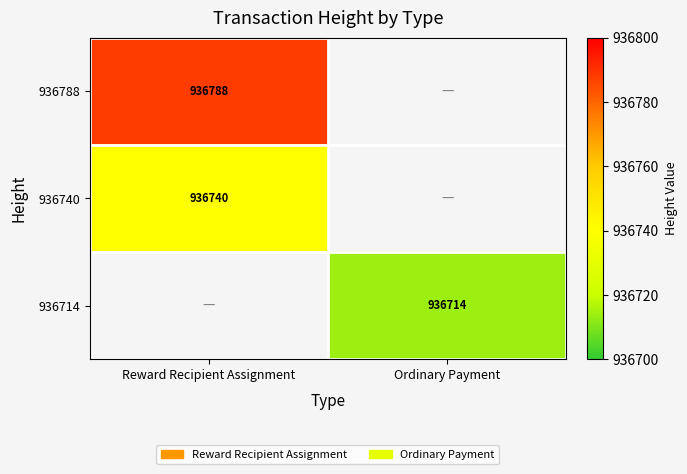

The 936740 series shows 936740 at Reward Recipient Assignment. True or false?

True